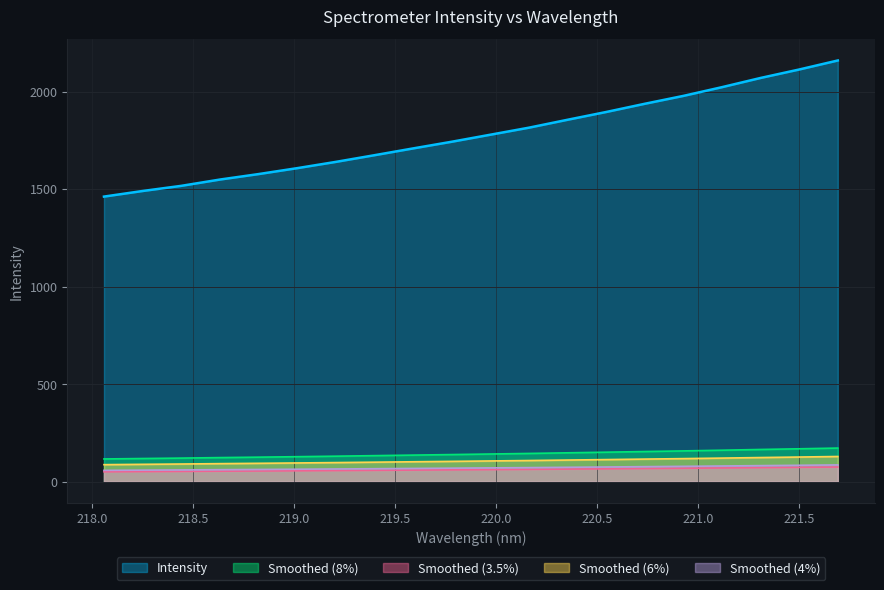

Between 221.1174 and 218.2508, which is larger?

221.1174